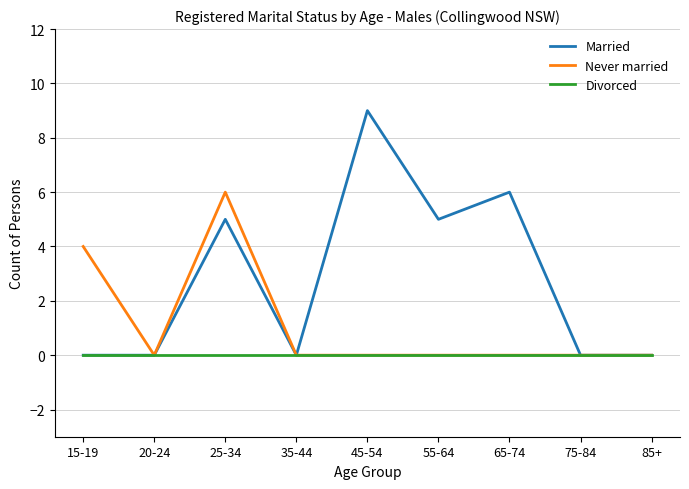

What is the maximum value shown in the chart?

9